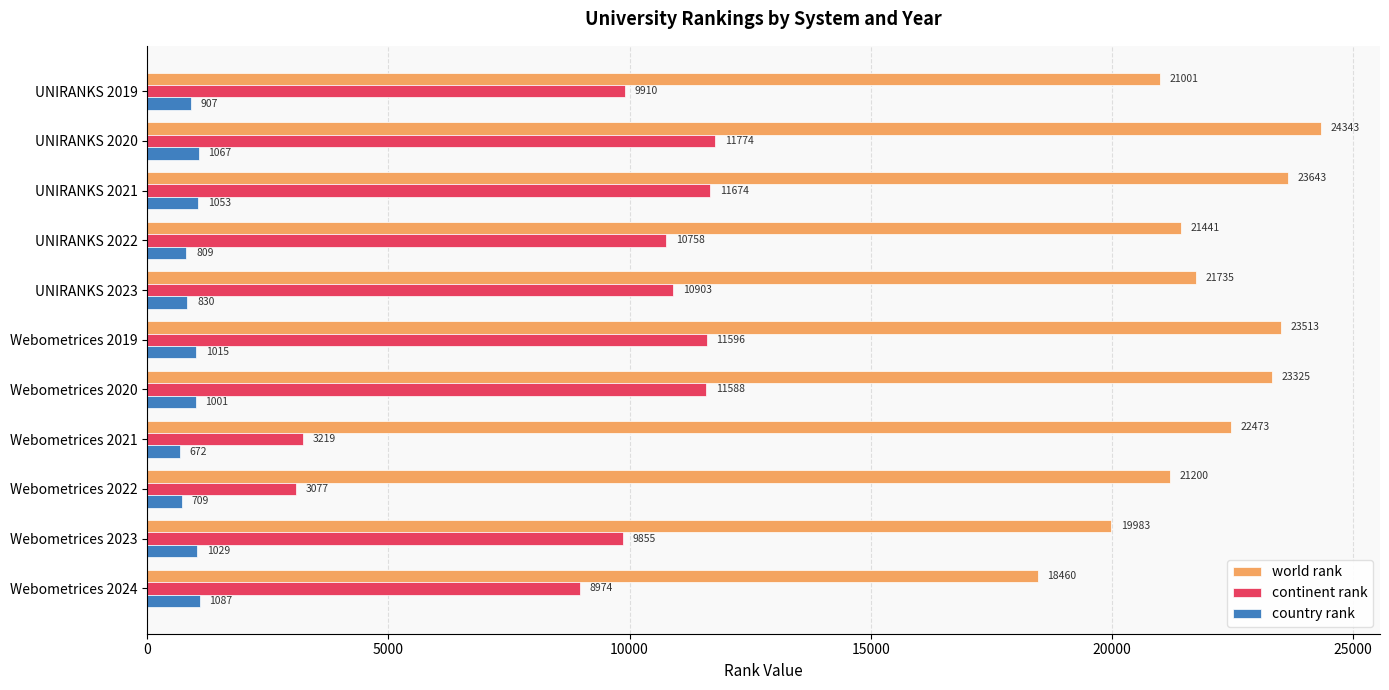

Which series has the largest range (max minus min)?

continent rank